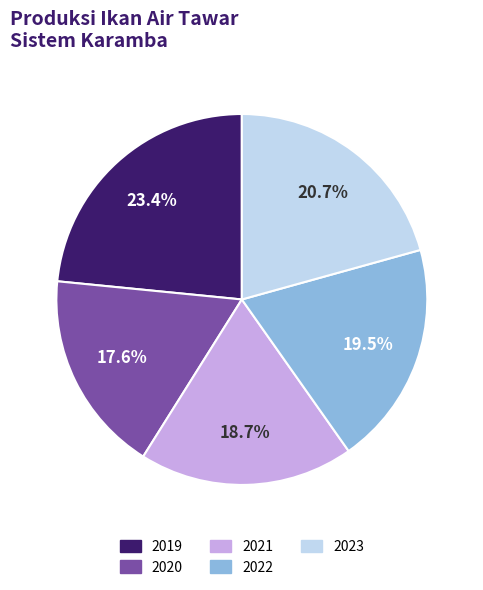

Which has a higher value, 2023 or 2019?

2019